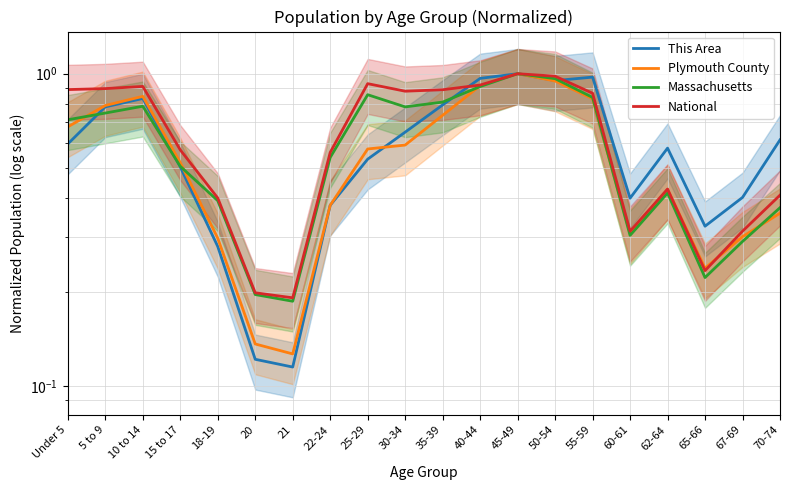

What is the label of the 5th point from the left?

18-19